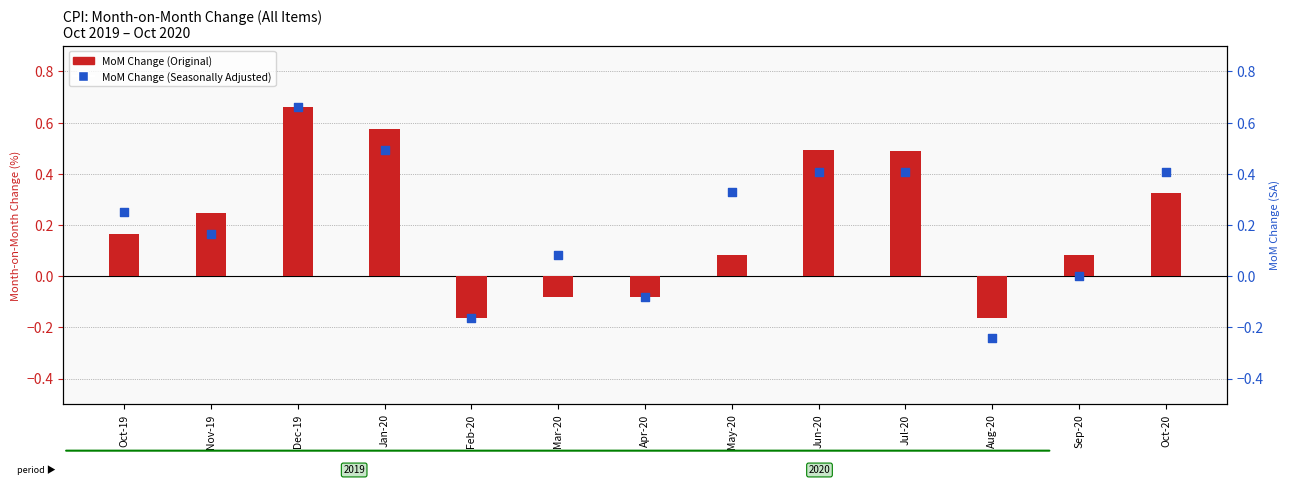

Which series has the largest Y range (max minus min)?

MoM Change (SA)